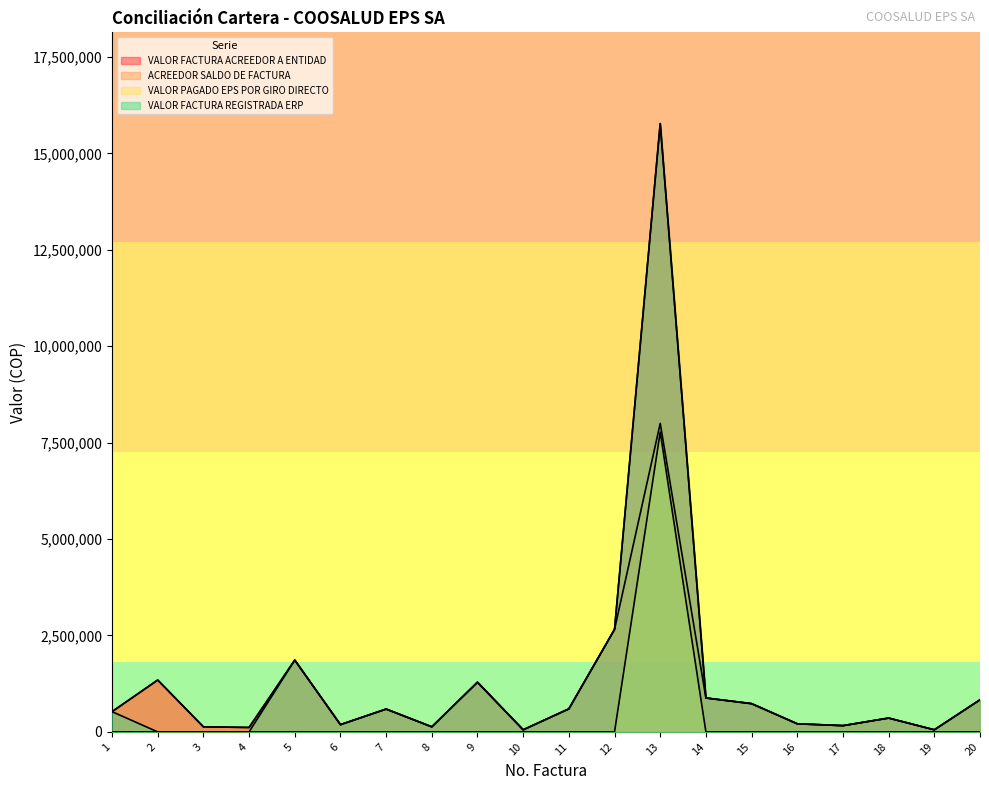

List the labels in order of VALOR FACTURA ACREEDOR A ENTIDAD value, largest first.

13, 12, 5, 2, 9, 14, 20, 15, 11, 7, 1, 18, 16, 6, 17, 3, 8, 4, 10, 19